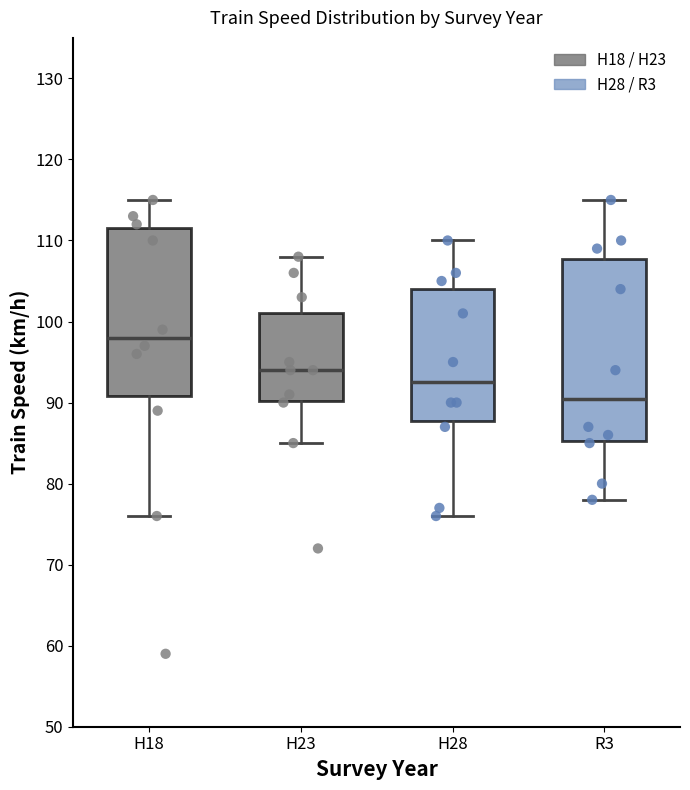

Reading left to right, read every box against the y-axis: the position of its median line, the range the box covers, and the ends of its whiskers. The values are not printed on the chart, so give them approximately, as read against the axis.

H18: median 98, box 91 to 112, whiskers 76 to 115
H23: median 94, box 90 to 101, whiskers 85 to 108
H28: median 93, box 88 to 104, whiskers 76 to 110
R3: median 91, box 85 to 108, whiskers 78 to 115